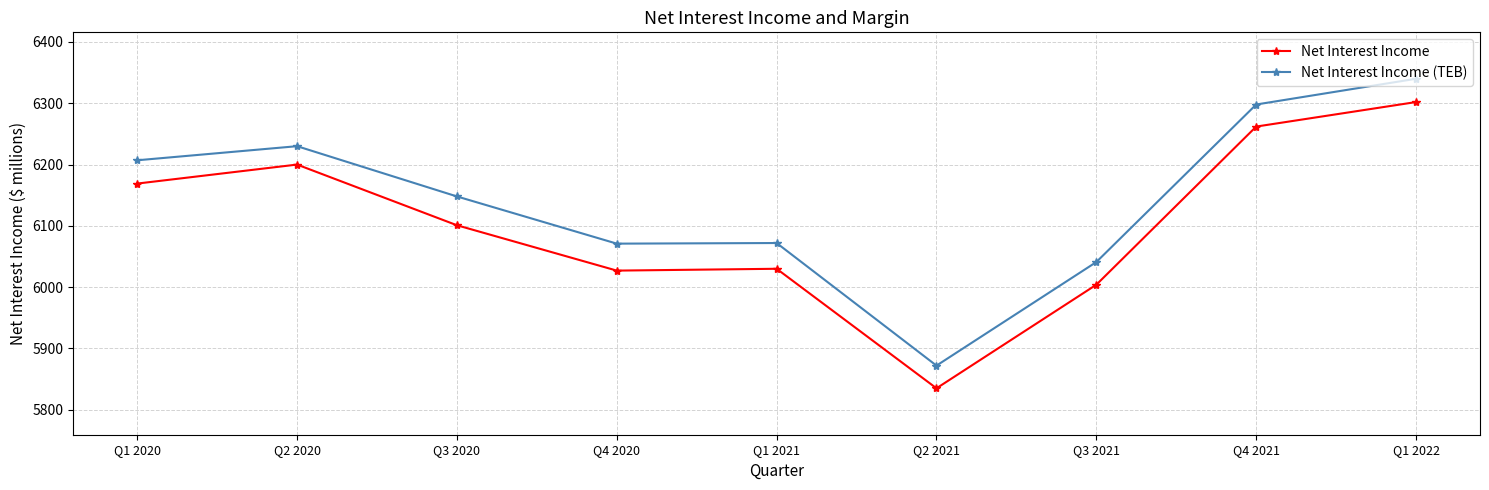

What is the label of the 5th point from the left?

Q1 2021